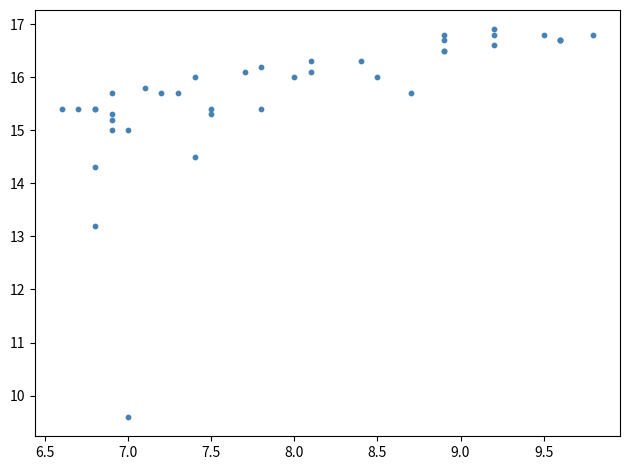

What Y value in the scatter plot is closest to 13?

13.2